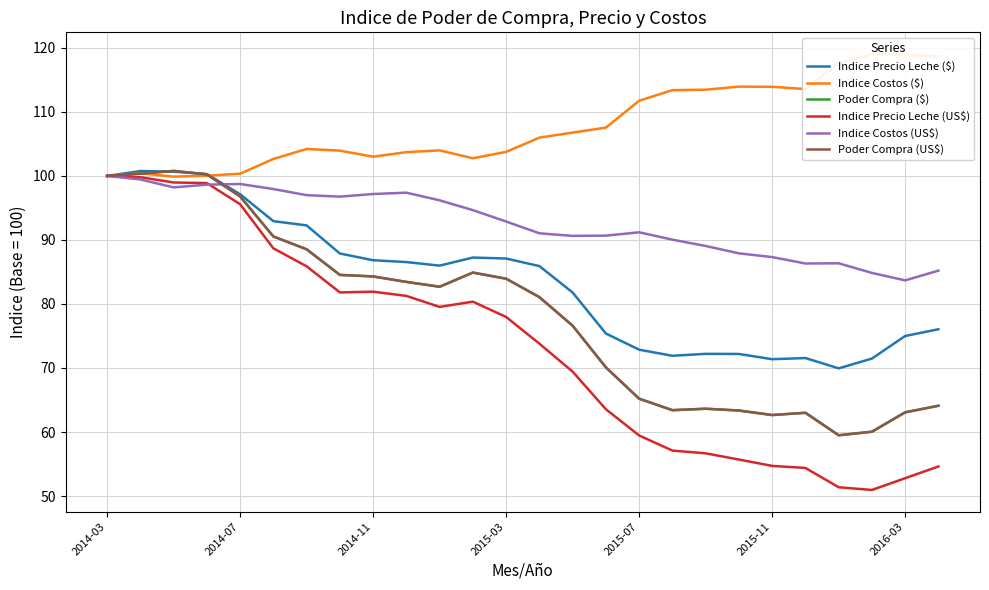

Does the chart display data point markers on the line(s)?

No